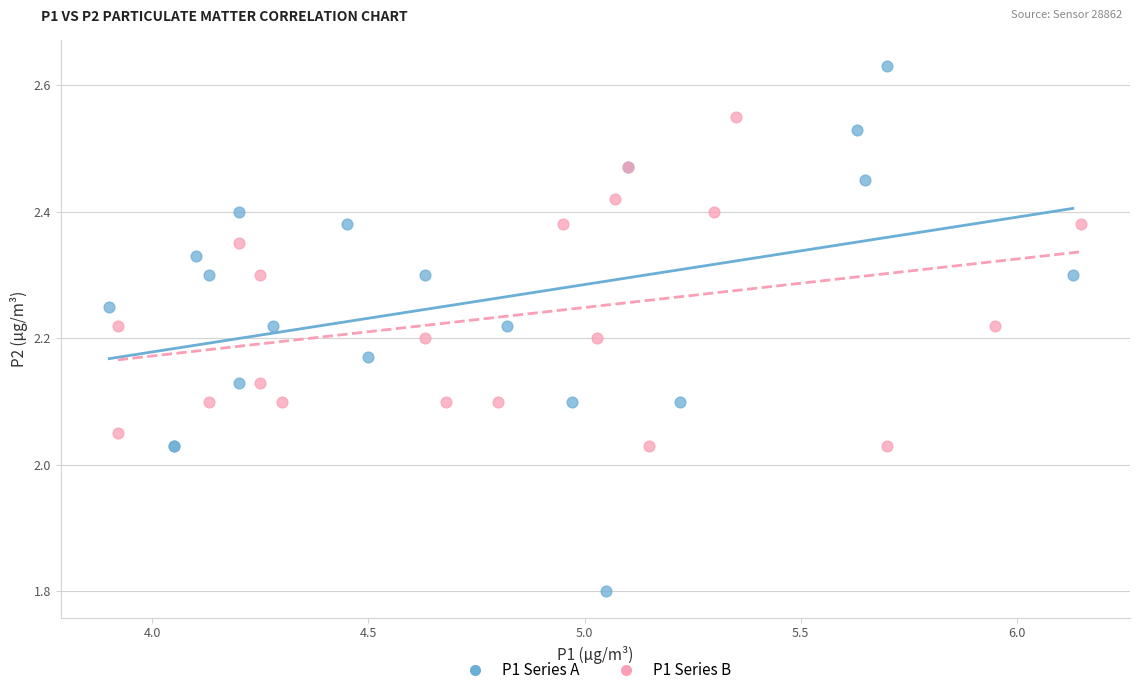

Which series reaches the minimum Y coordinate?

P1 Series A